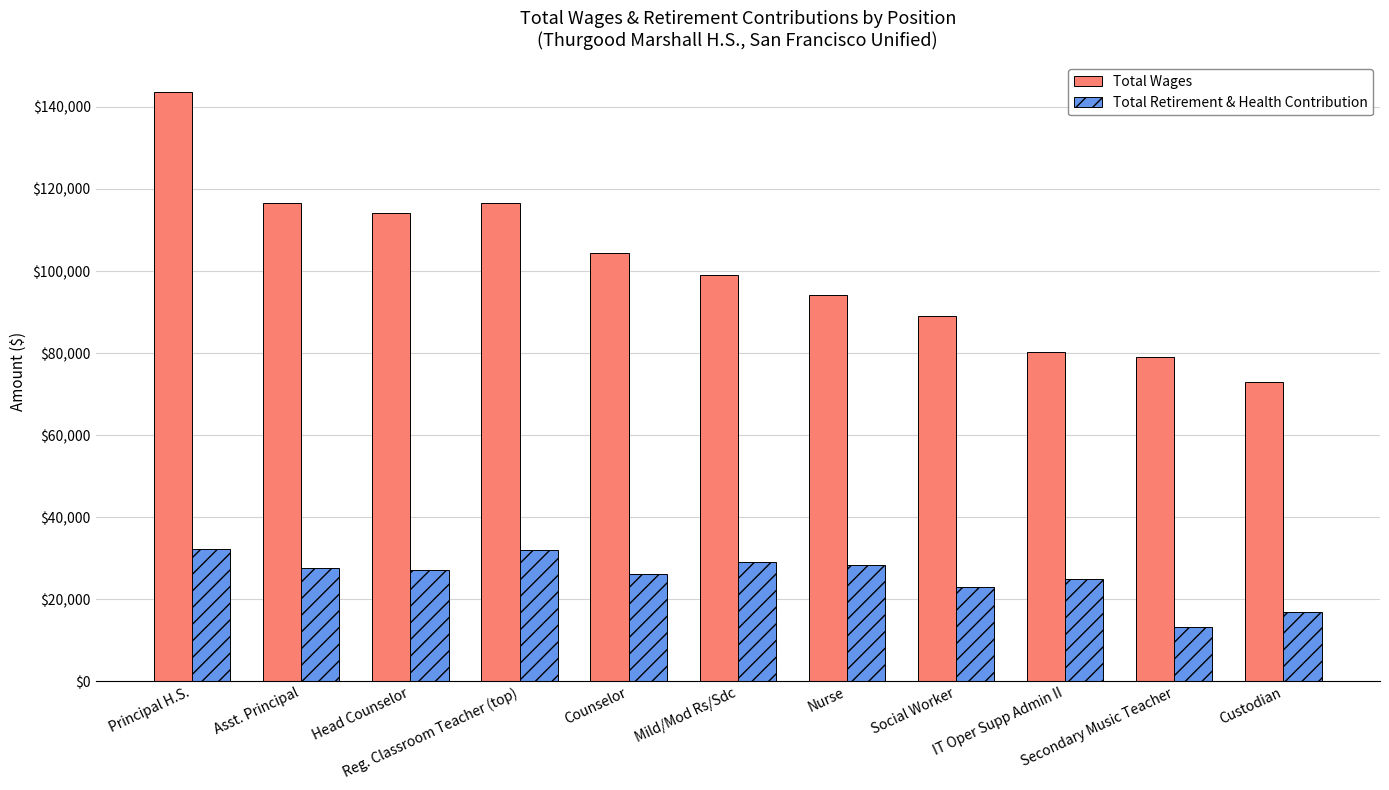

What is the sum of the Total Retirement & Health Contribution values at Head Counselor and Secondary Music Teacher?

40253